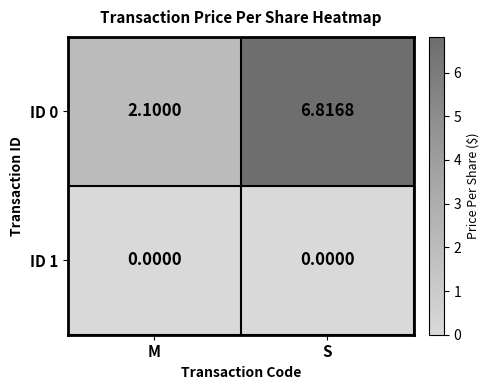

How many distinct data groups are displayed?

2